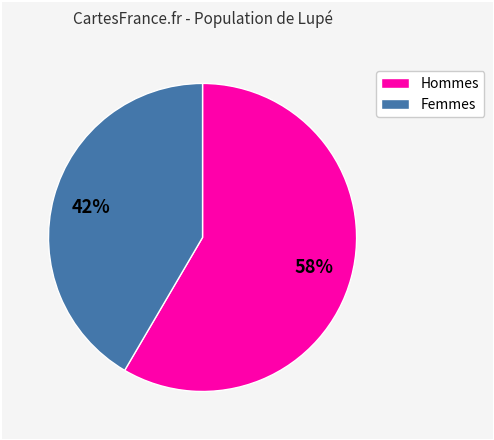

To the nearest percent, what is the average slice percentage?

50%